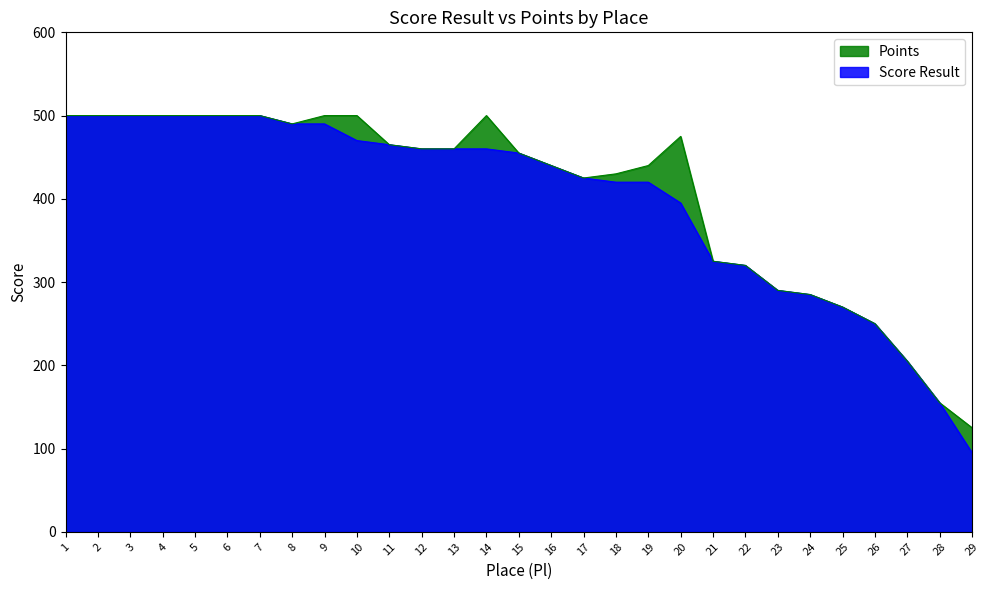

Where is Points nearest to the value 312?

22